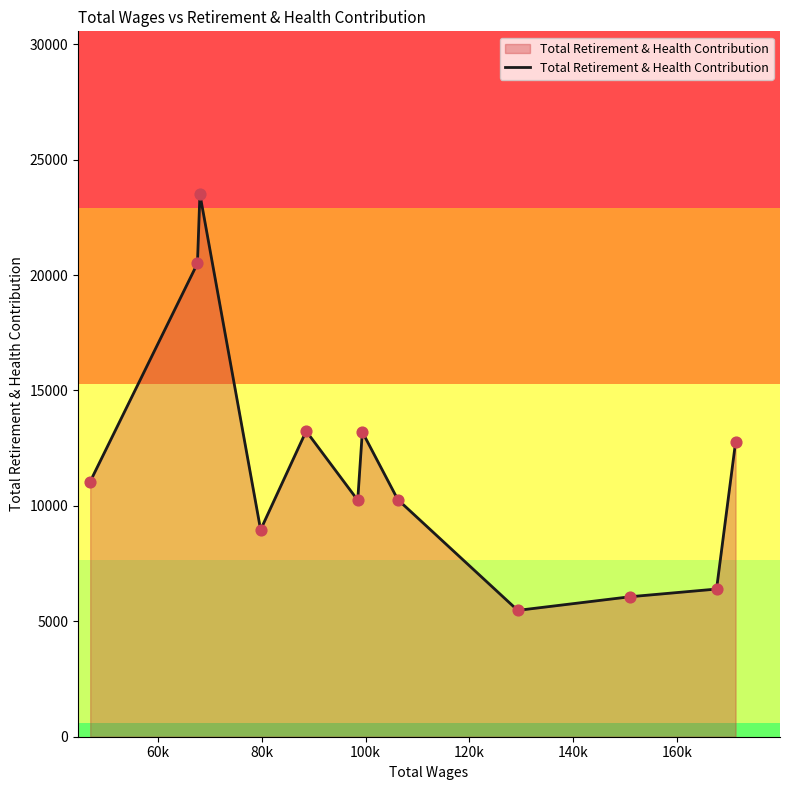

What is the smallest value displayed?

5474